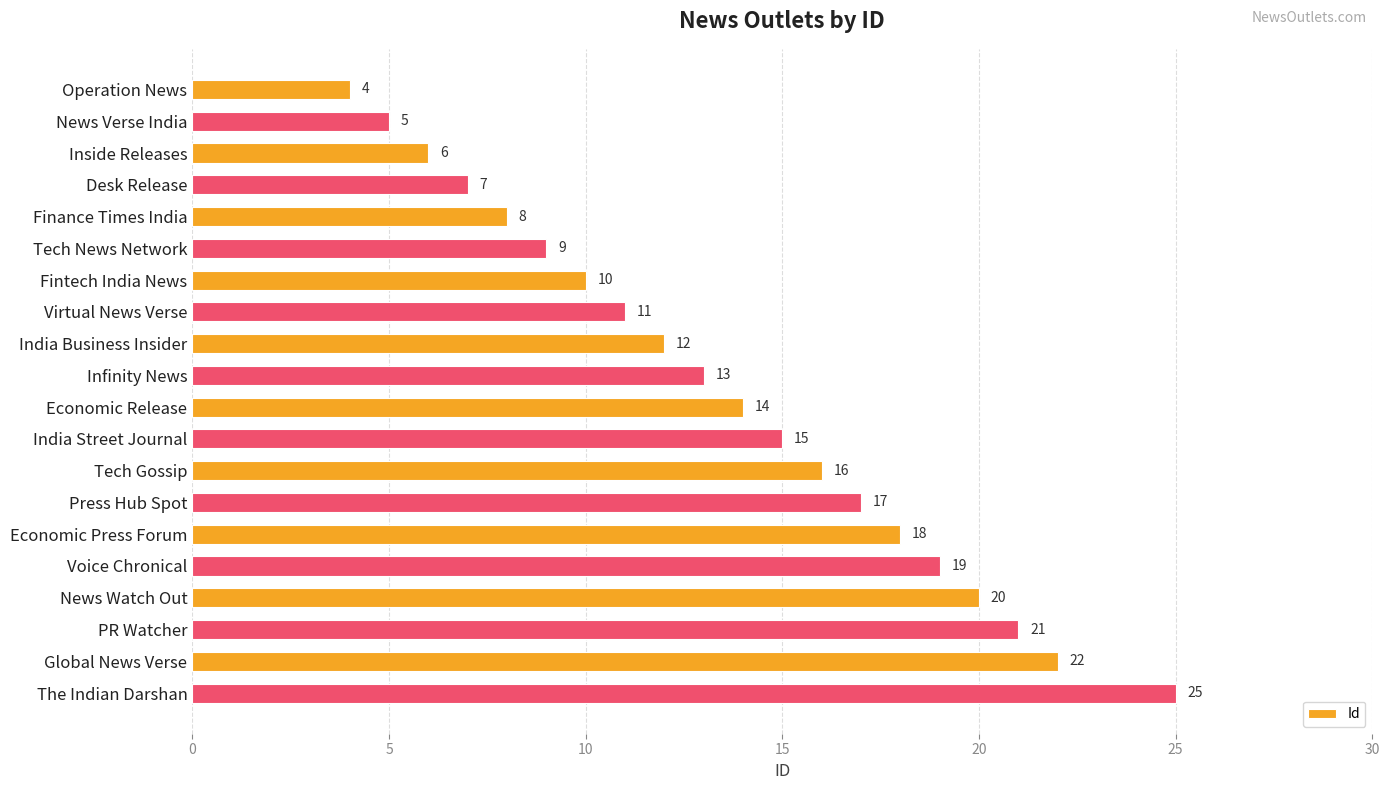

True or false: the data shows 13 at Infinity News.

True